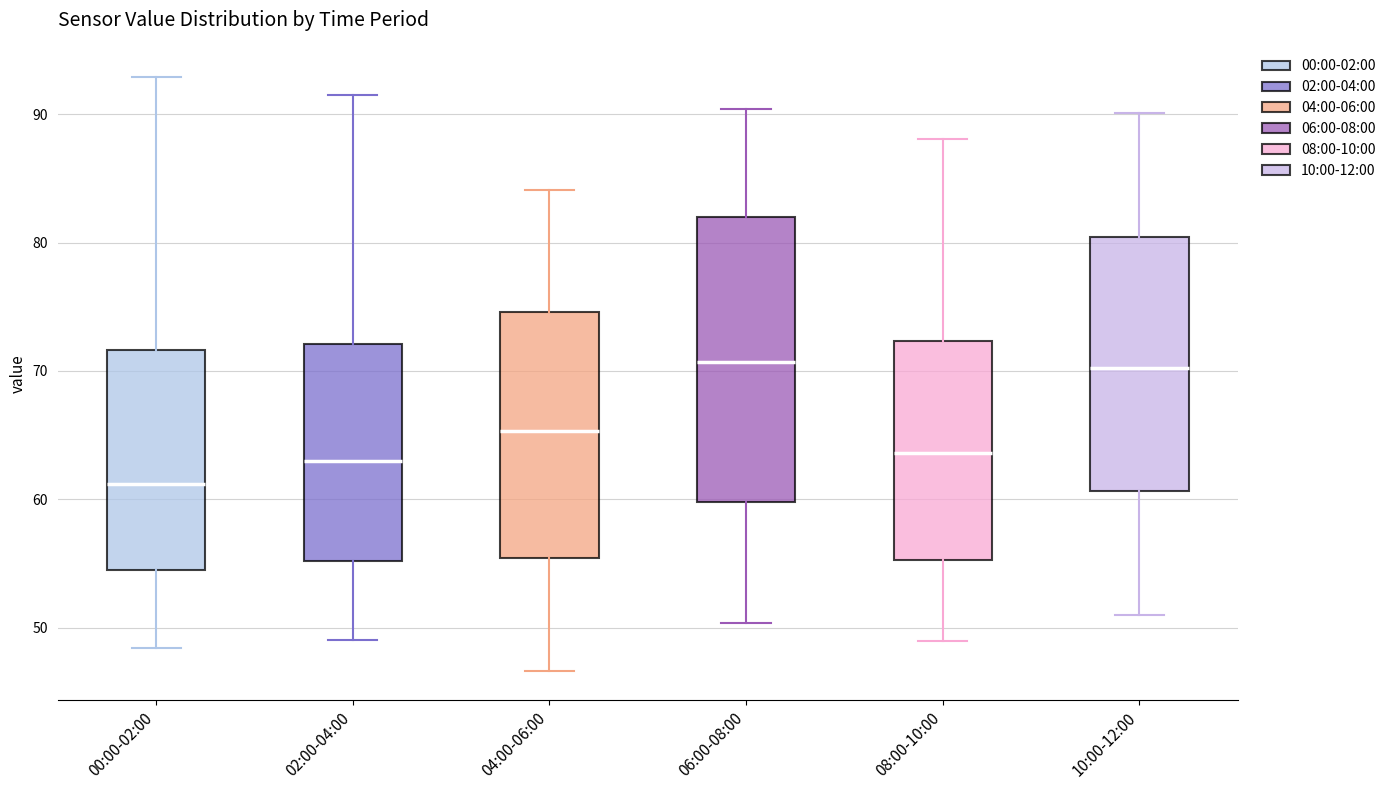

Reading left to right, transcribe this box plot: for each box, give where its median line is, the range the box spans, and where its two whiskers end, as read against the y-axis. The values are not printed on the chart, so give them approximately, as read against the axis.

00:00-02:00: median 61, box 55 to 72, whiskers 48 to 93
02:00-04:00: median 63, box 55 to 72, whiskers 49 to 92
04:00-06:00: median 65, box 55 to 75, whiskers 47 to 84
06:00-08:00: median 71, box 60 to 82, whiskers 50 to 90
08:00-10:00: median 64, box 55 to 72, whiskers 49 to 88
10:00-12:00: median 70, box 61 to 80, whiskers 51 to 90